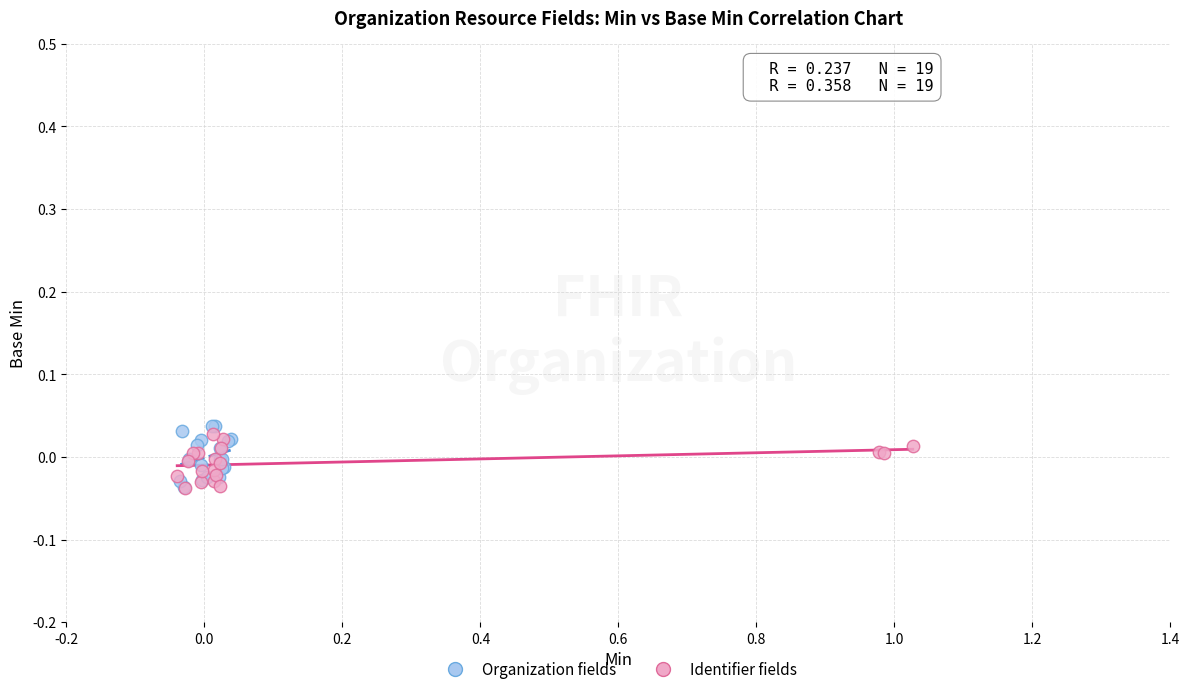

Which series has the widest spread of Y values?

Organization fields